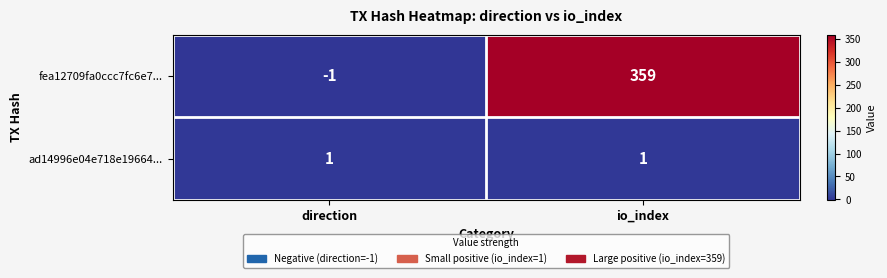

At which category is the sum across all series the highest?

io_index